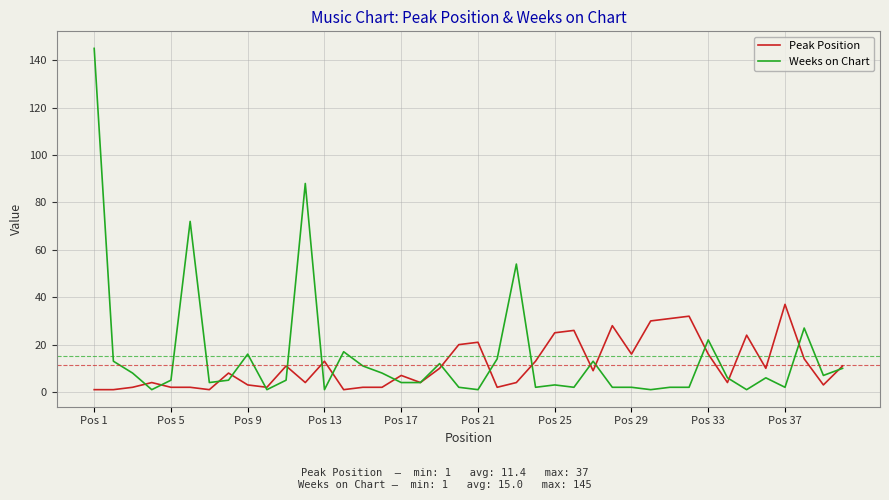

How many lines are shown in the chart?

2